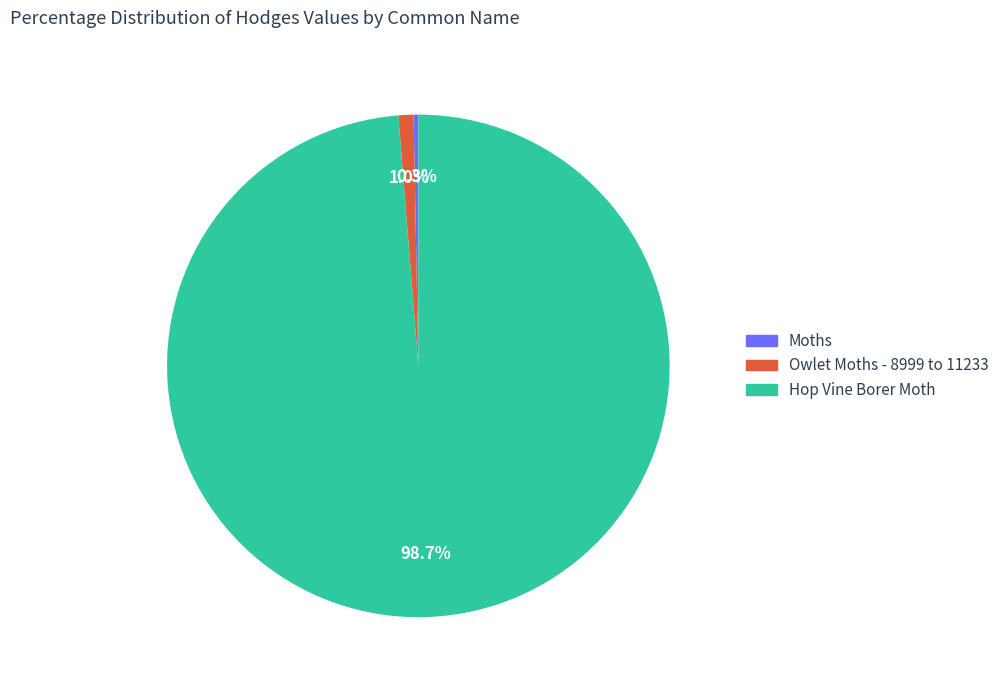

What percentage is the Owlet Moths - 8999 to 11233 slice, to the nearest percent?

1%